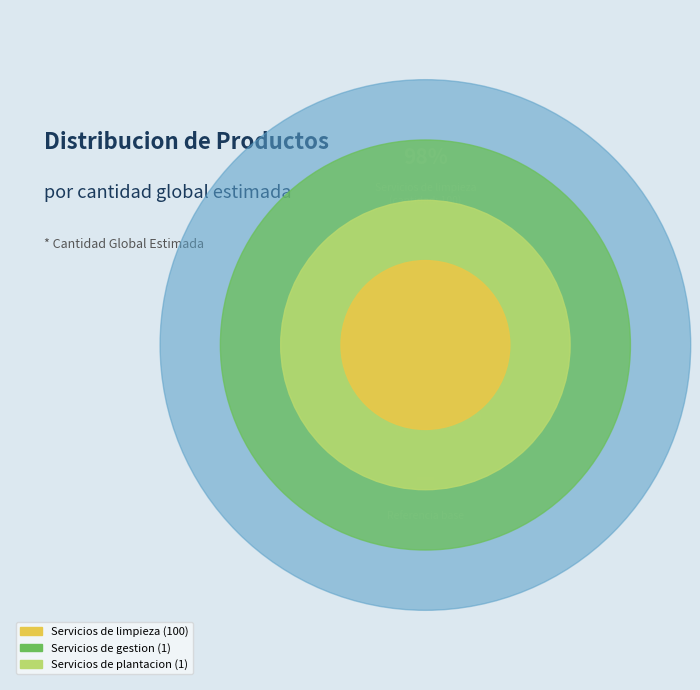

Combined, do Servicios de gestion o mantenimiento and Servicios de plantacion o mantenimiento account for over 50%?

No